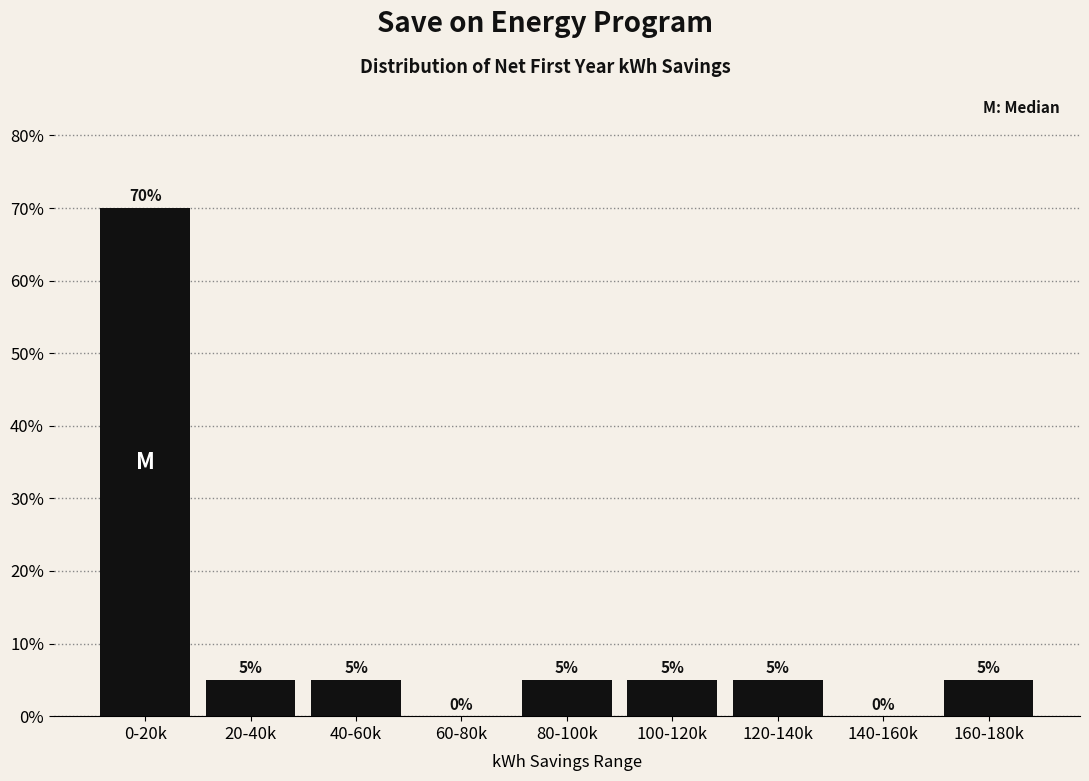

Reading left to right, list all the values displayed in this chart.

0-20k=70	20-40k=5	40-60k=5	60-80k=0	80-100k=5	100-120k=5	120-140k=5	140-160k=0	160-180k=5